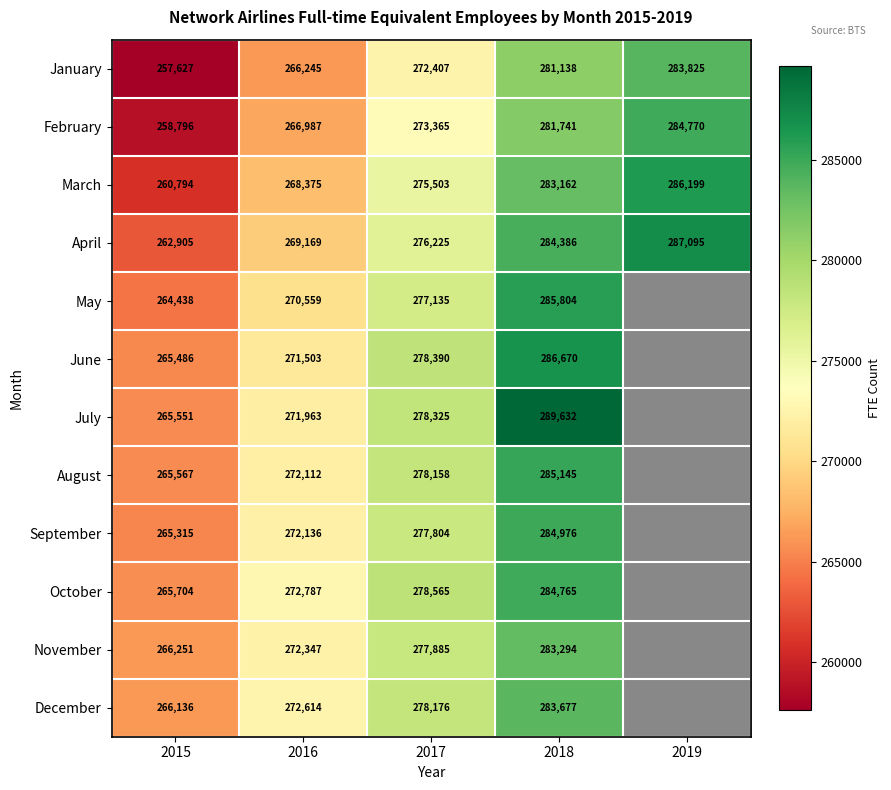

List the labels in order of February value, largest first.

2019, 2018, 2017, 2016, 2015